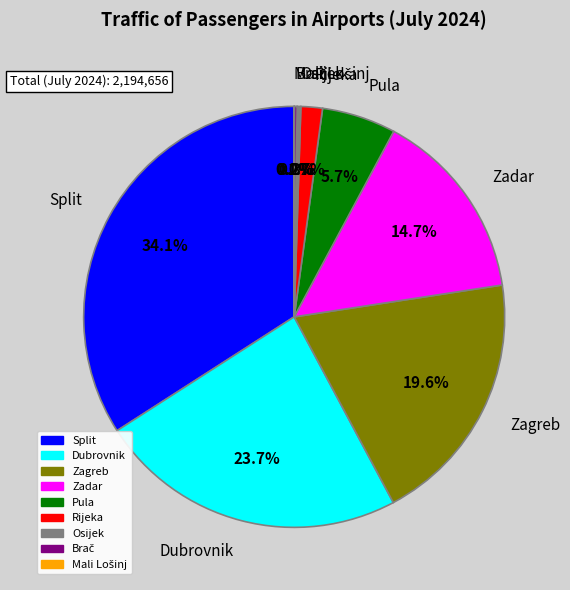

Which category has the biggest portion of the pie?

Split